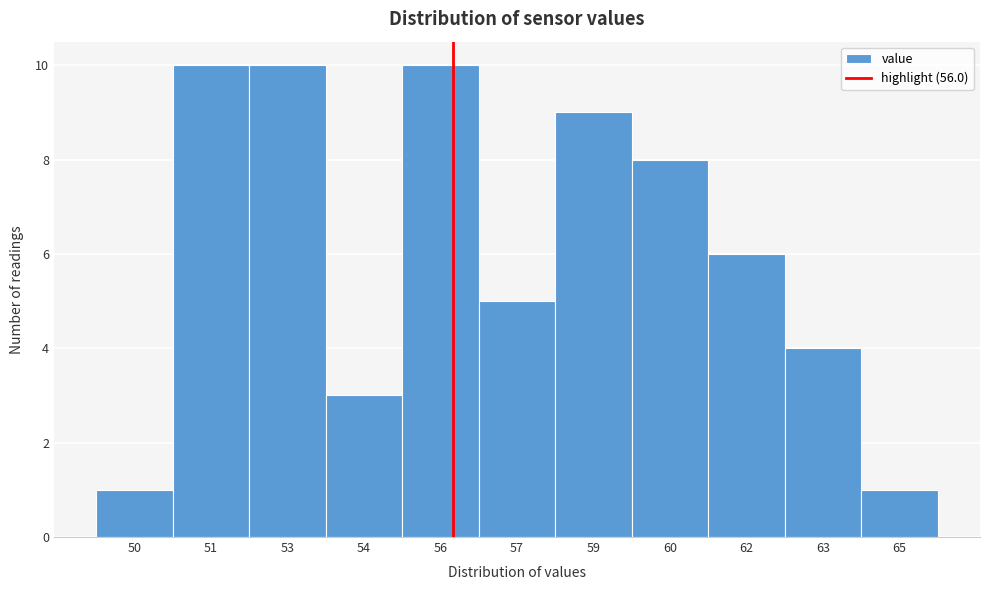

Reading left to right, list all the values displayed in this chart.

50=1	51=10	53=10	54=3	56=10	57=5	59=9	60=8	62=6	63=4	65=1